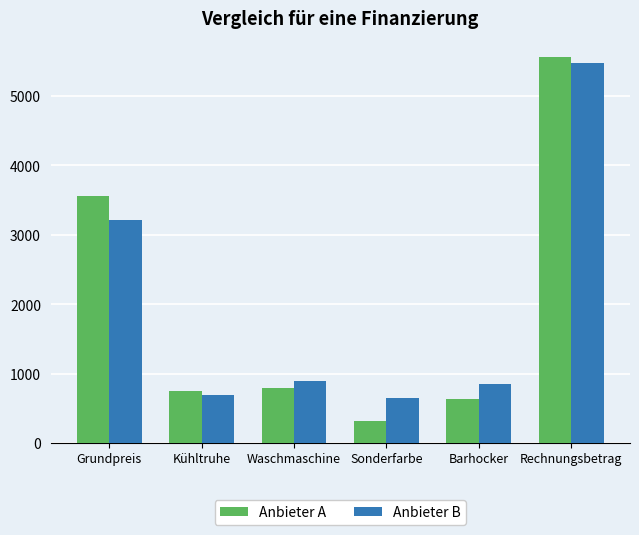

Rank the series by their maximum value, from highest to lowest.

Anbieter A, Anbieter B